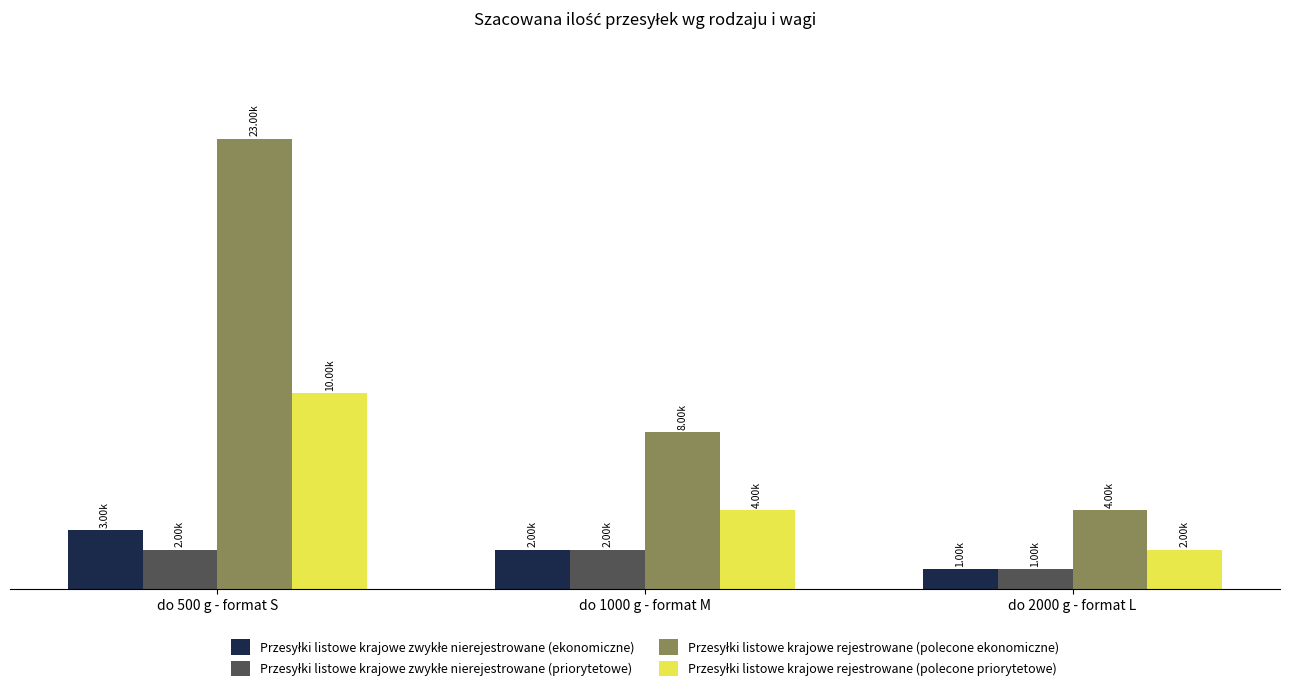

Which series has the largest total across all categories?

Przesyłki listowe krajowe rejestrowane (polecone ekonomiczne)